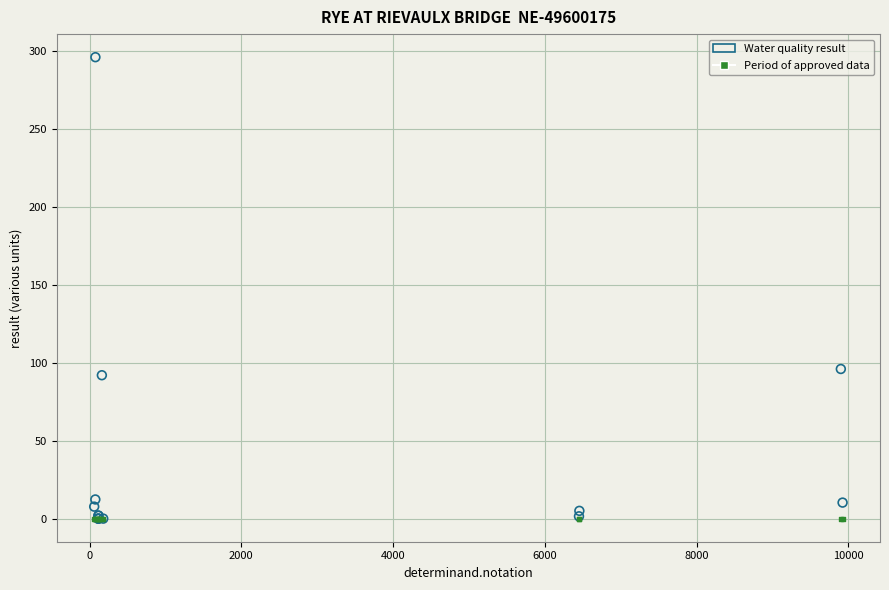

Across all series, what Y value is closest to 148?

96.0